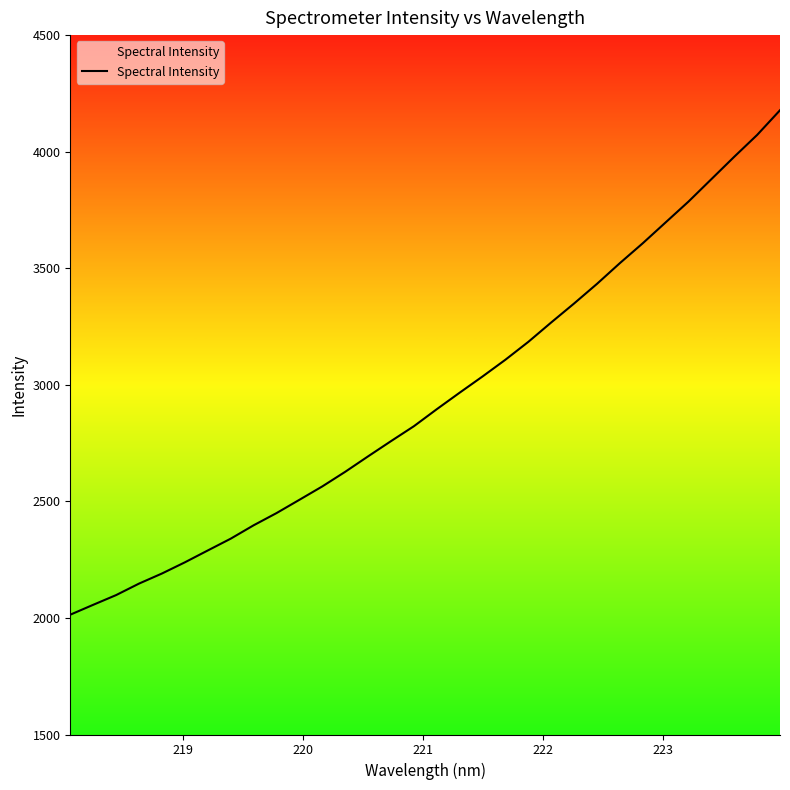

What is the greatest value displayed?

4177.8